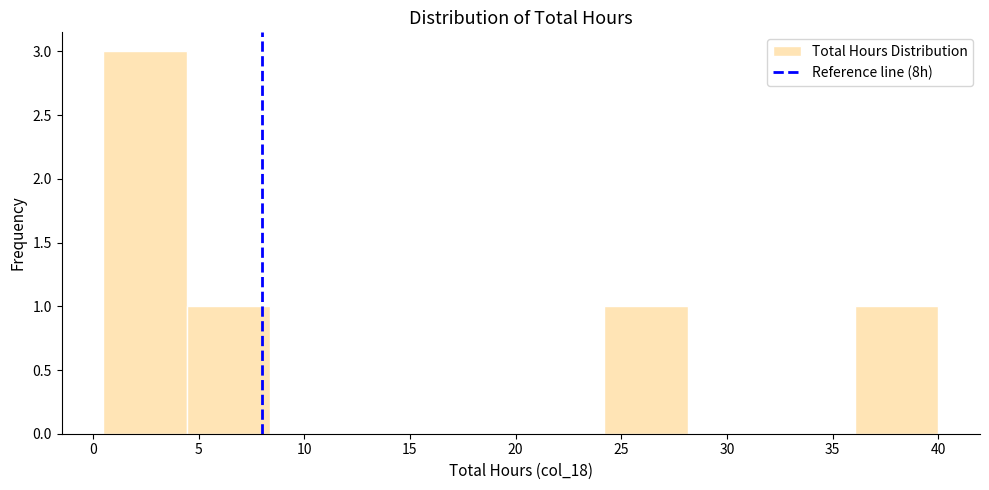

Reading left to right, transcribe this chart: for each bar, give the range it covers on the x-axis and its height. Neither the bar edges nor the heights are printed on the chart, so give them approximately, as read against the axes.

0.50 to 4.45: 3
4.45 to 8.40: 1
8.40 to 12.35: 0
12.35 to 16.30: 0
16.30 to 20.25: 0
20.25 to 24.20: 0
24.20 to 28.15: 1
28.15 to 32.10: 0
32.10 to 36.05: 0
36.05 to 40.00: 1